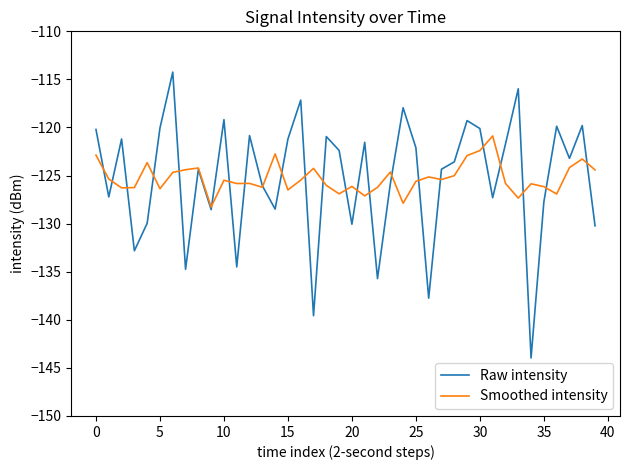

What is the minimum value for Smoothed intensity?

-128.3